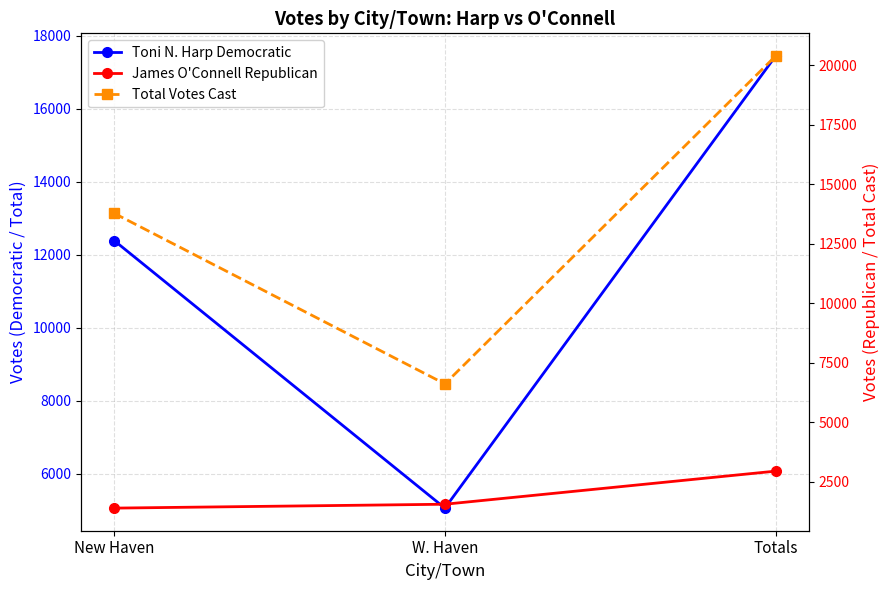

Reading left to right, what are all the values shown in this chart?

Toni N. Harp Democratic: 12389	5057	17446
James O'Connell Republican: 1391	1554	2945
Total Votes Cast: 13780	6611	20391